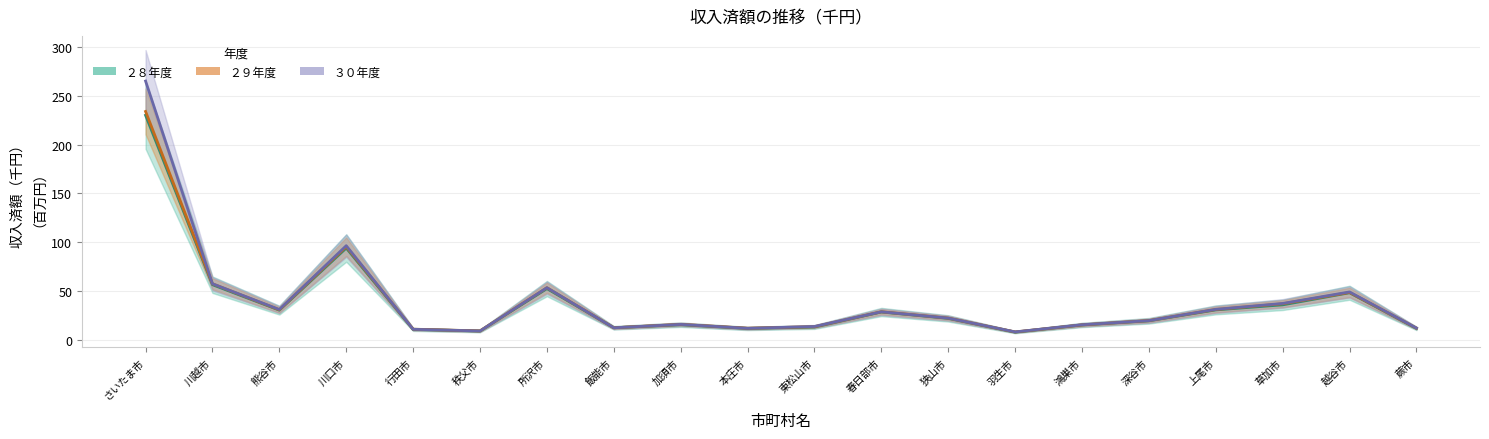

What is the sum of all ２８年度 values?

749.6